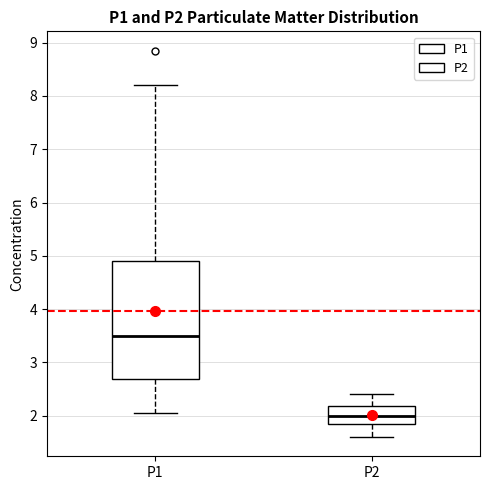

Reading left to right, transcribe this box plot: for each box, give where its median line is, the range the box spans, and where its two whiskers end, as read against the y-axis. The values are not printed on the chart, so give them approximately, as read against the axis.

P1: median 3.5, box 2.7 to 4.9, whiskers 2.1 to 8.2
P2: median 2.0, box 1.8 to 2.2, whiskers 1.6 to 2.4